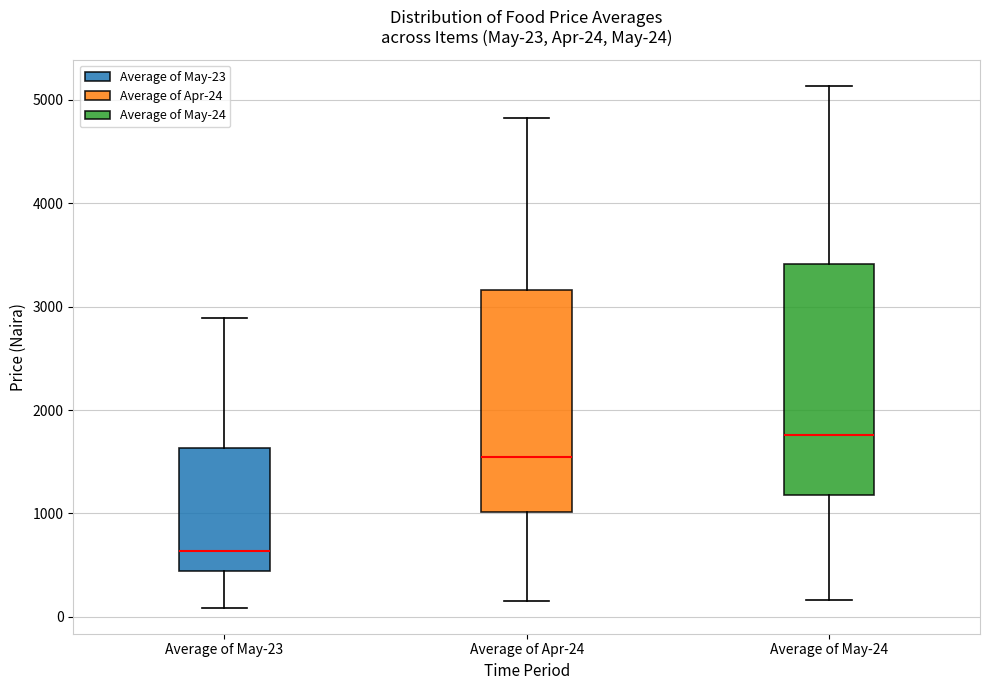

Which box's median line is the lowest?

Average of May-23